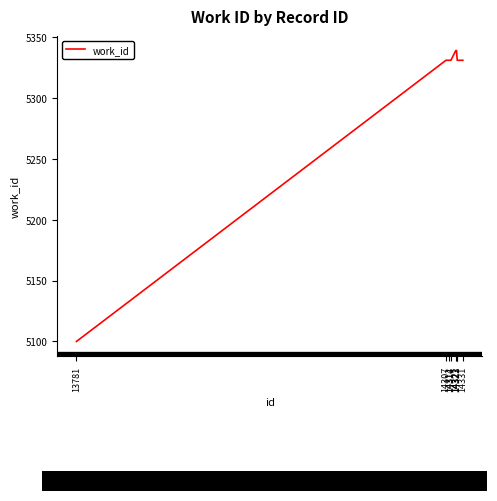

What is the smallest value displayed?

5100